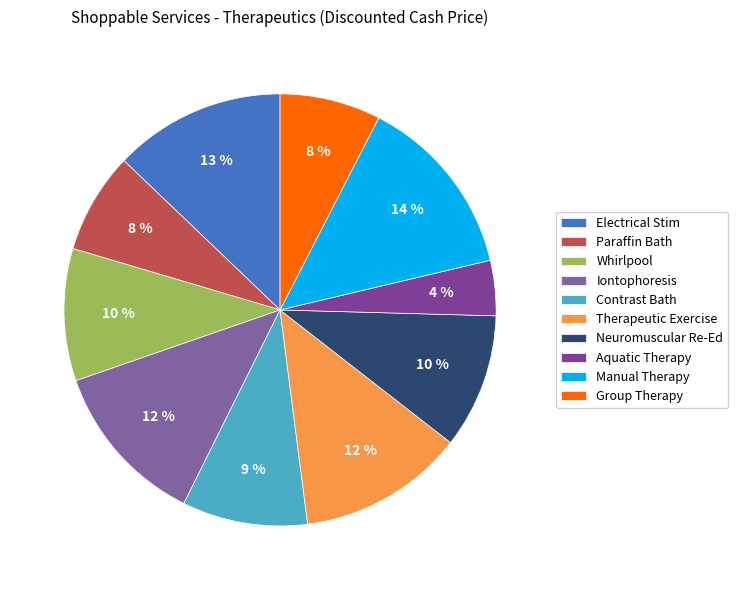

Count the number of slices in the pie.

10